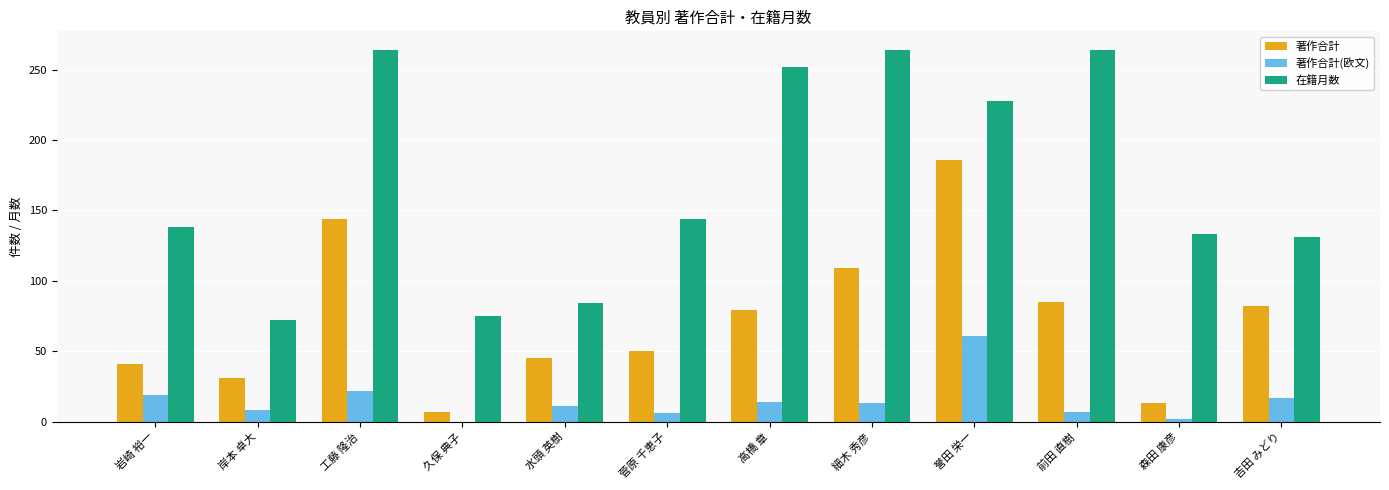

Count the number of categories in the chart.

12